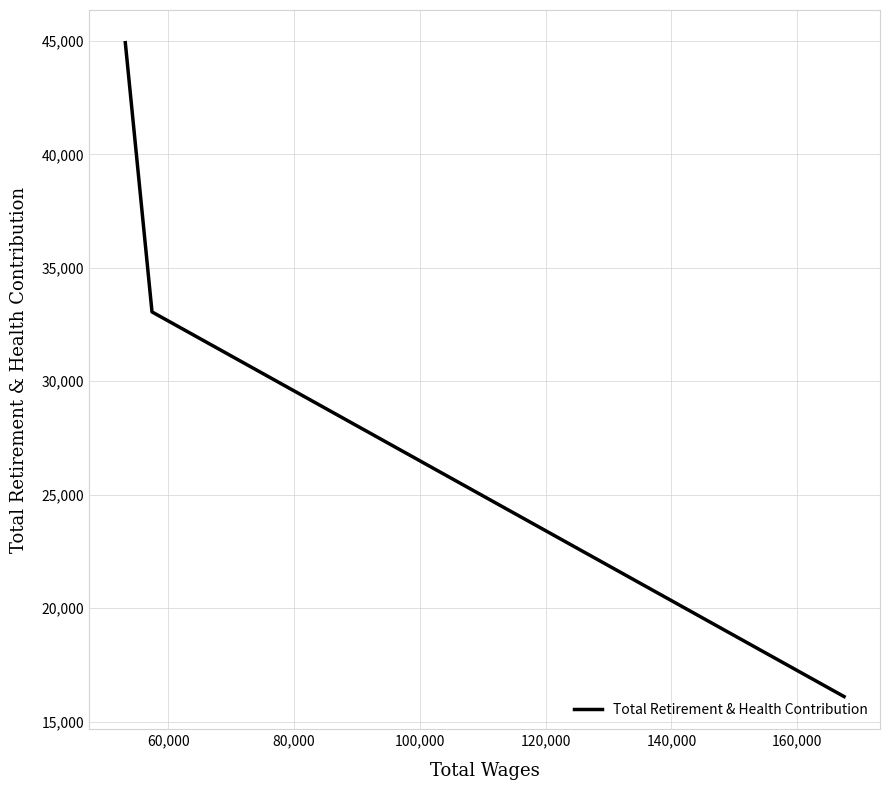

How many distinct data groups are displayed?

1